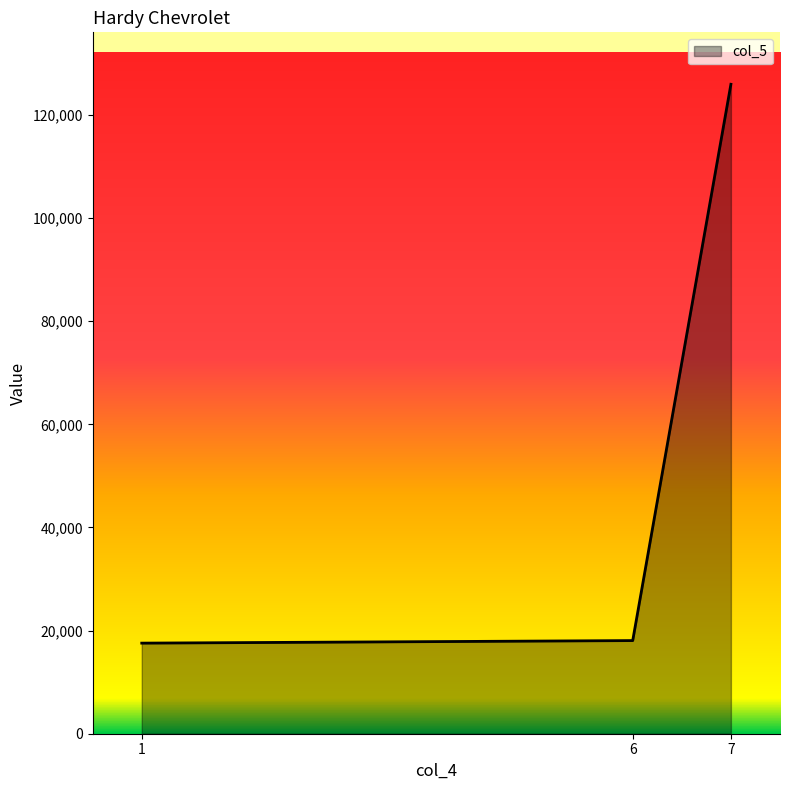

Approximately how many times larger is the value at 6 compared to 1?

1.0